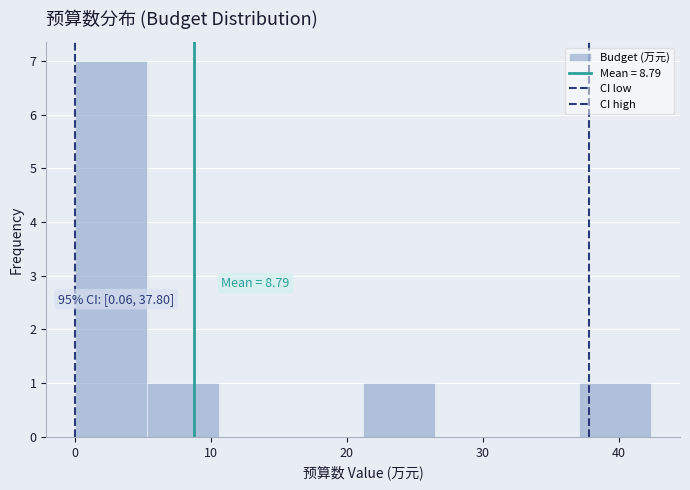

Over which range of the x-axis is the bar tallest?

0 to 5